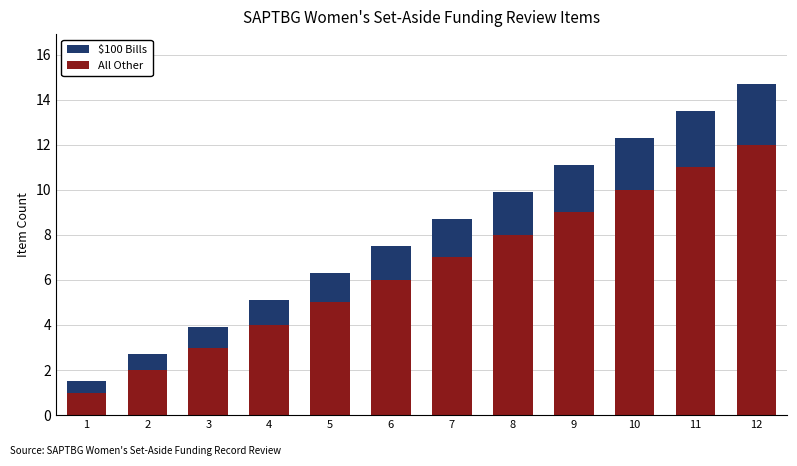

What is the sum of all All Other values?

78.0